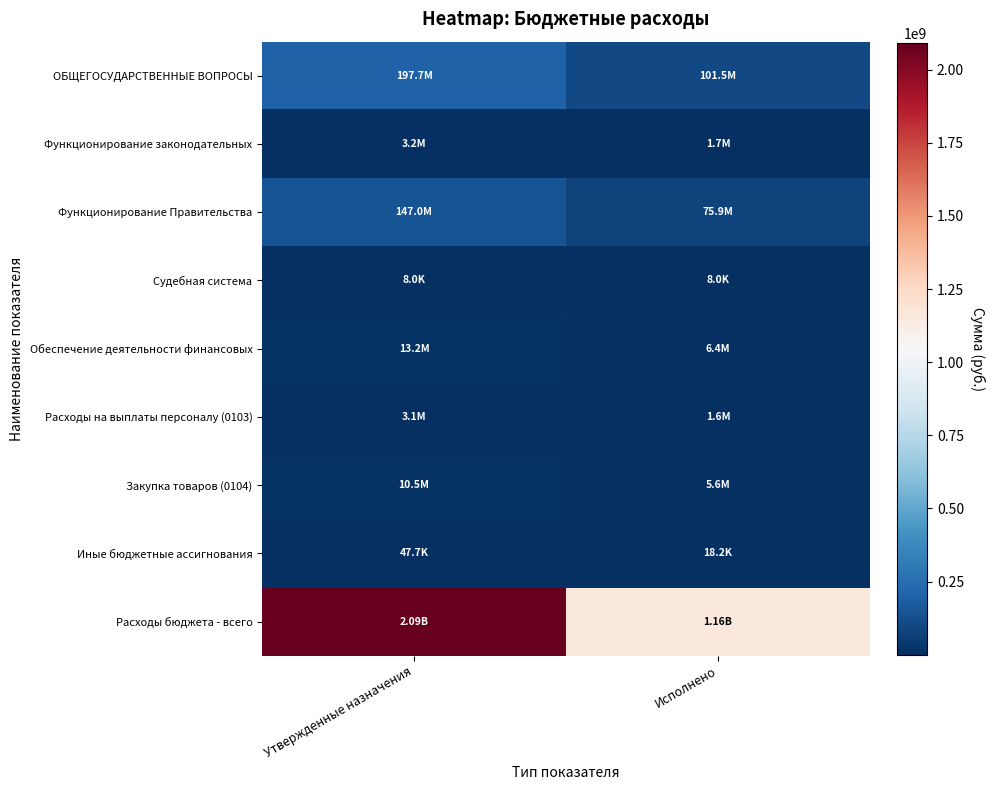

Count the number of categories in the chart.

2